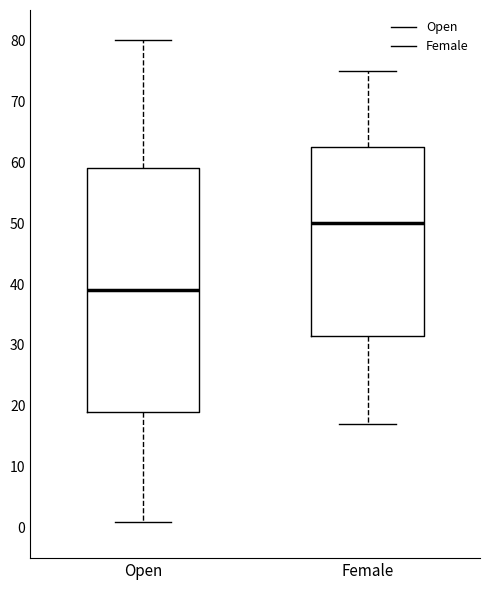

Where does the median line of the box for Female sit on the y-axis? The values are not printed on the chart, so give them approximately, as read against the axis.

50